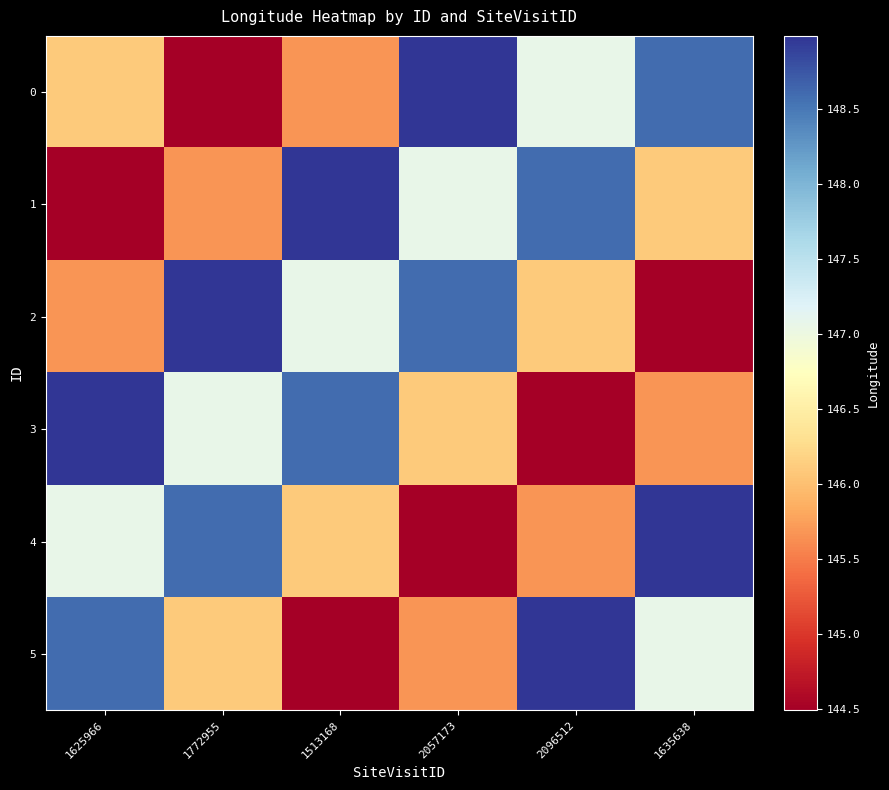

Reading left to right, list all the values displayed in this chart.

0: 1625966=146.1	1772955=144.5	1513168=145.7	2057173=149.0	2096512=147.1	1635638=148.6
1: 1625966=144.5	1772955=145.7	1513168=149.0	2057173=147.1	2096512=148.6	1635638=146.1
2: 1625966=145.7	1772955=149.0	1513168=147.1	2057173=148.6	2096512=146.1	1635638=144.5
3: 1625966=149.0	1772955=147.1	1513168=148.6	2057173=146.1	2096512=144.5	1635638=145.7
4: 1625966=147.1	1772955=148.6	1513168=146.1	2057173=144.5	2096512=145.7	1635638=149.0
5: 1625966=148.6	1772955=146.1	1513168=144.5	2057173=145.7	2096512=149.0	1635638=147.1